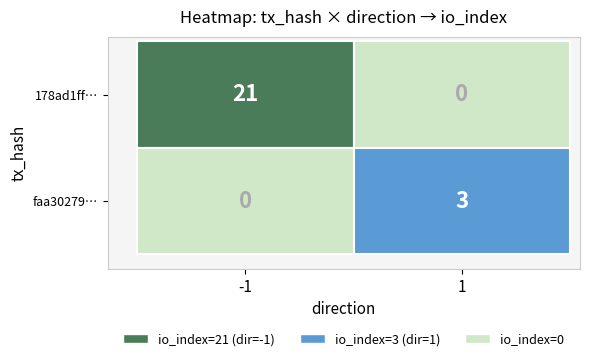

How many values in the 178ad1ffa1dd77610c7a961e79400e72504753f series are below 21?

1